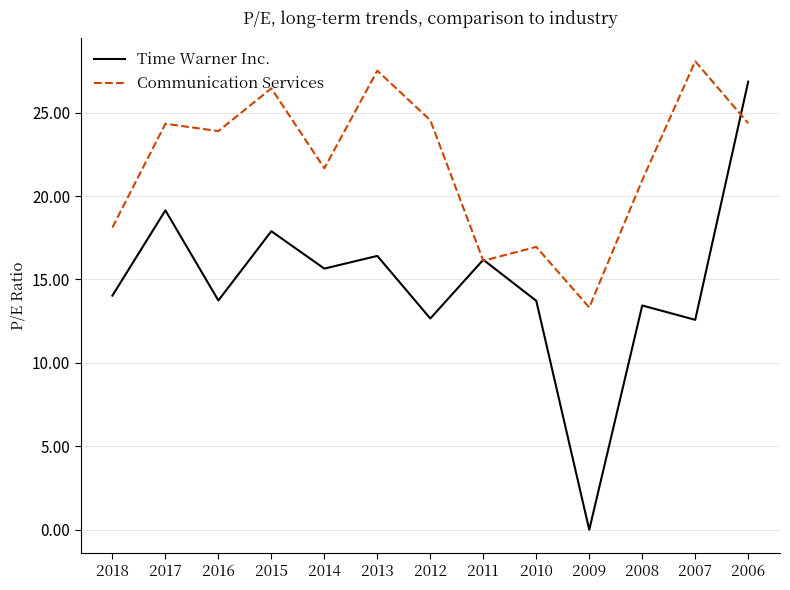

What is the sum of the Time Warner Inc. values at 2010 and 2013?

30.1